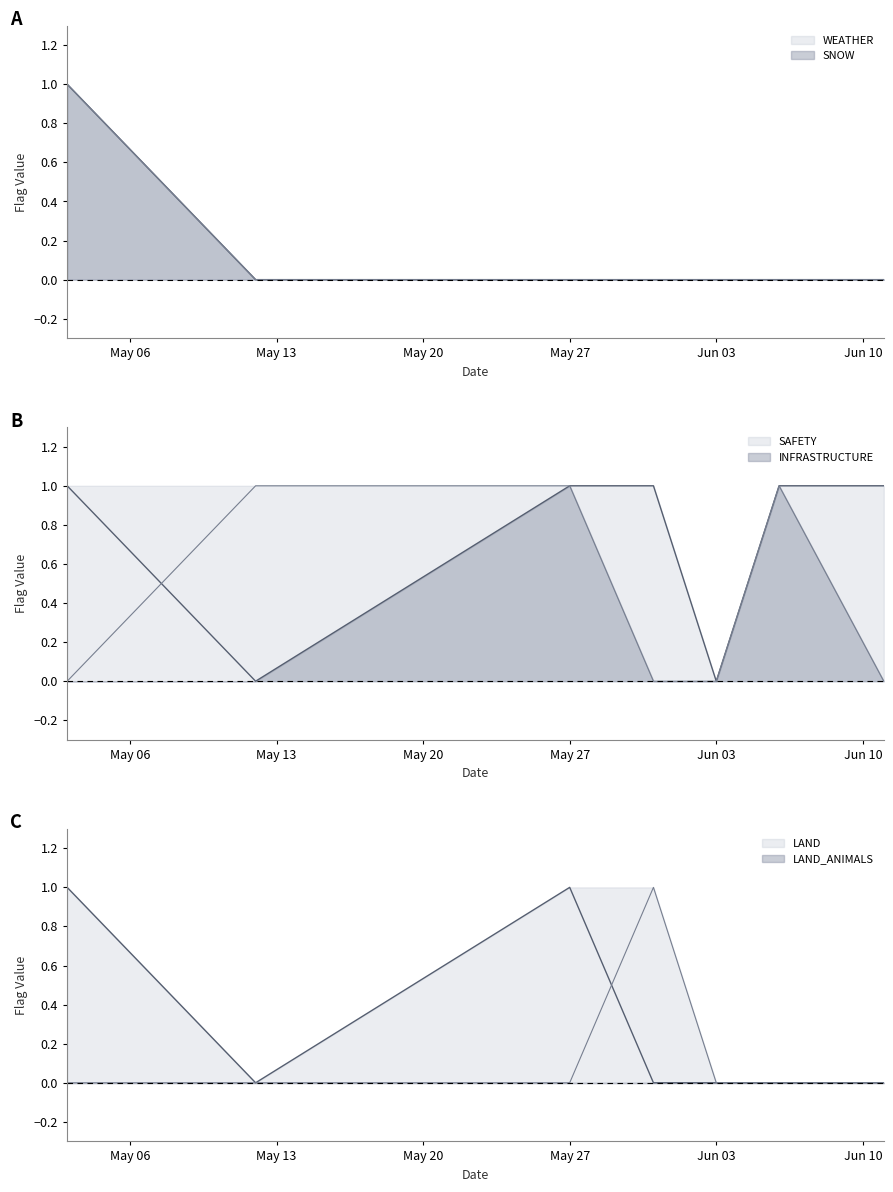

Reading left to right, transcribe all the data shown in this chart.

WEATHER: 1	0	0	0	0	0	0
LAND: 1	0	1	0	0	0	0
SNOW: 1	0	0	0	0	0	0
SAFETY: 1	0	1	1	0	1	1
LAND_ANIMALS: 0	0	0	1	0	0	0
INFRASTRUCTURE: 0	1	1	0	0	1	0